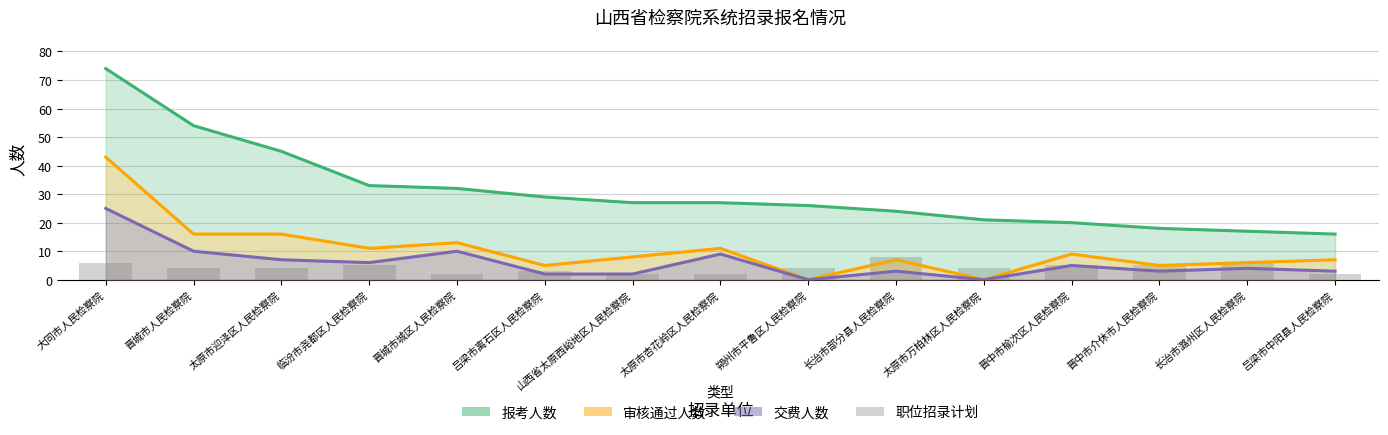

At how many categories does at least one series exceed 13?

15